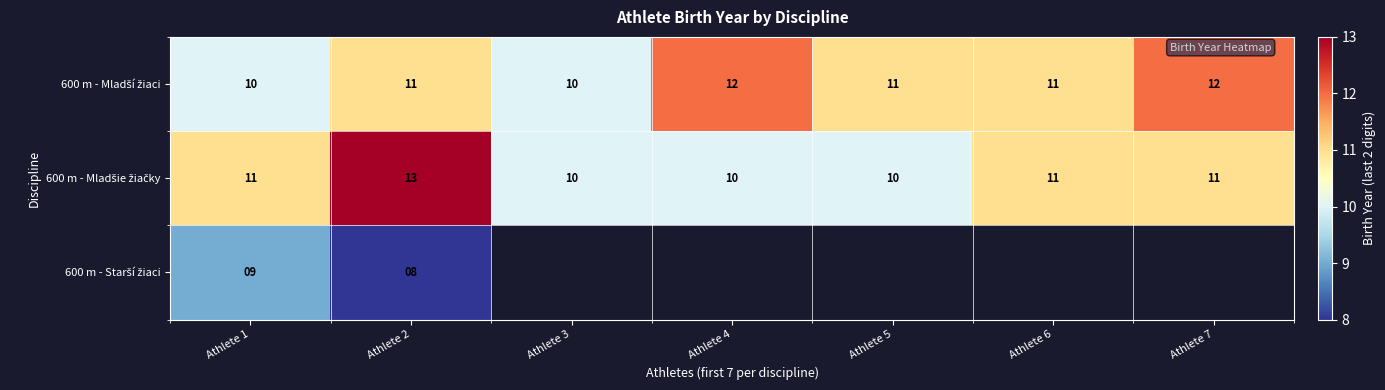

How many categories are shown in the chart?

7